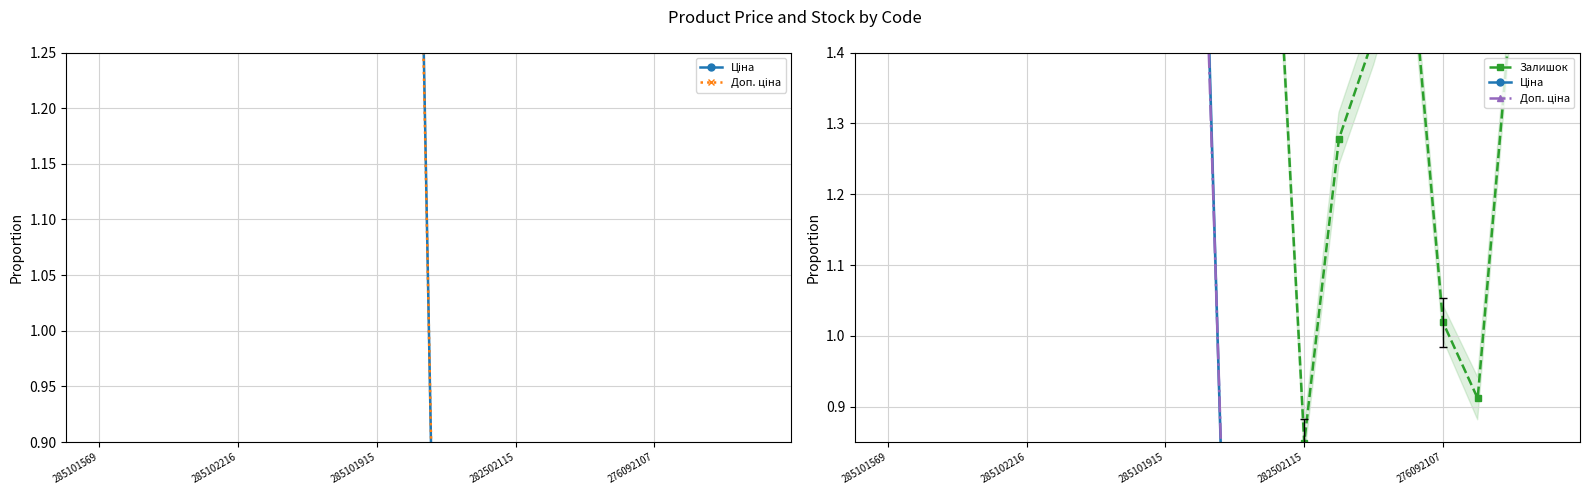

What is the total value across all series at 285101915?

3.8